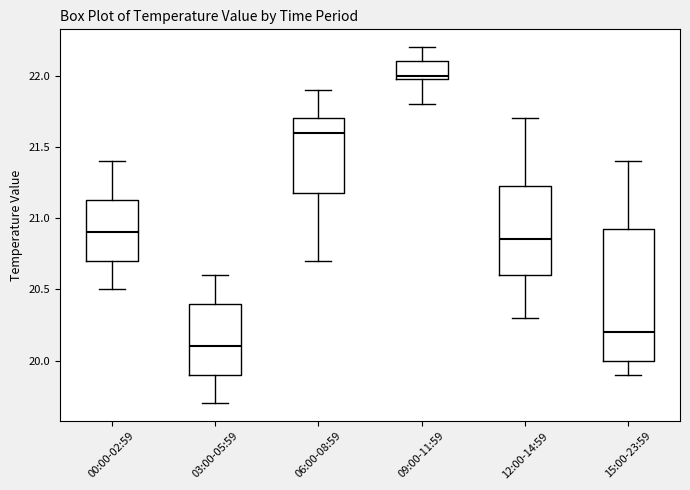

Reading left to right, transcribe this box plot: for each box, give where its median line is, the range the box spans, and where its two whiskers end, as read against the y-axis. The values are not printed on the chart, so give them approximately, as read against the axis.

00:00-02:59: median 20.90, box 20.70 to 21.15, whiskers 20.50 to 21.40
03:00-05:59: median 20.10, box 19.90 to 20.40, whiskers 19.70 to 20.60
06:00-08:59: median 21.60, box 21.20 to 21.70, whiskers 20.70 to 21.90
09:00-11:59: median 22.00 (just above the box's lower edge), box 22.00 to 22.10, whiskers 21.80 to 22.20
12:00-14:59: median 20.85, box 20.60 to 21.25, whiskers 20.30 to 21.70
15:00-23:59: median 20.20, box 20.00 to 20.95, whiskers 19.90 to 21.40